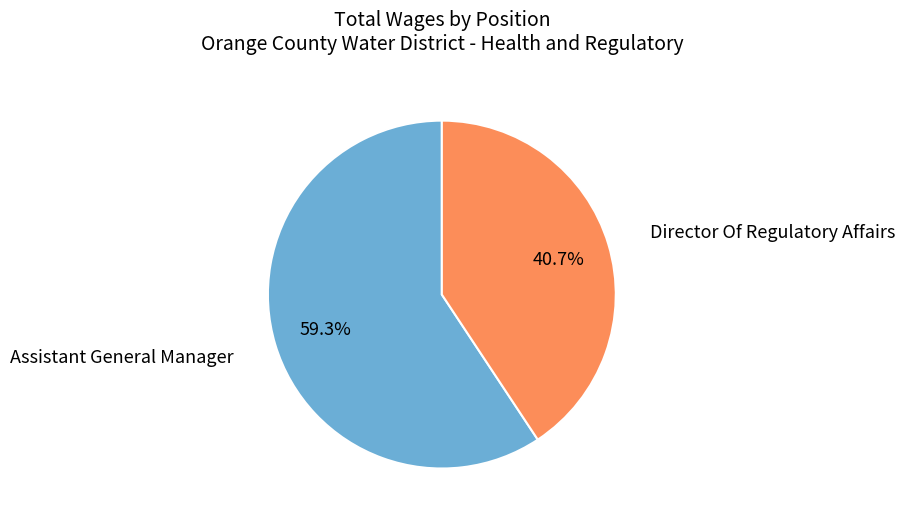

Is there a majority slice in this chart?

Yes